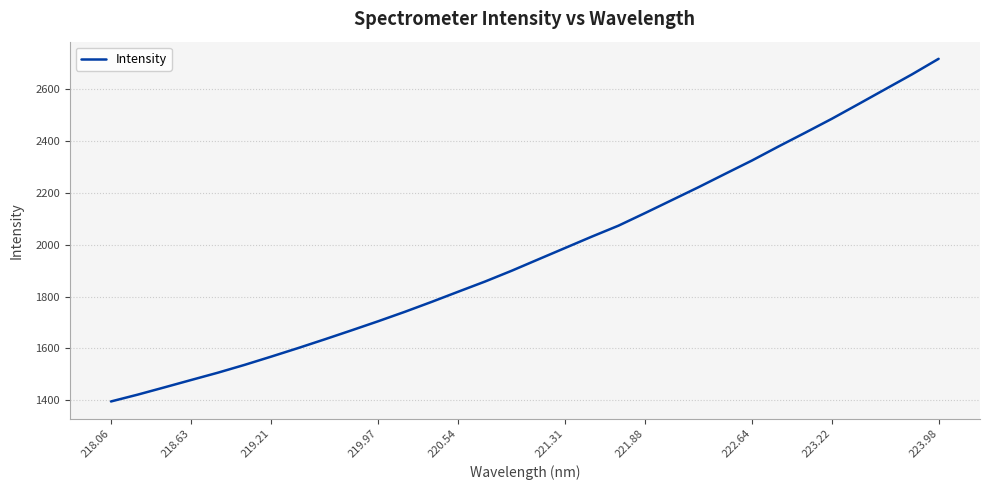

What is the sum of all values?

63006.9